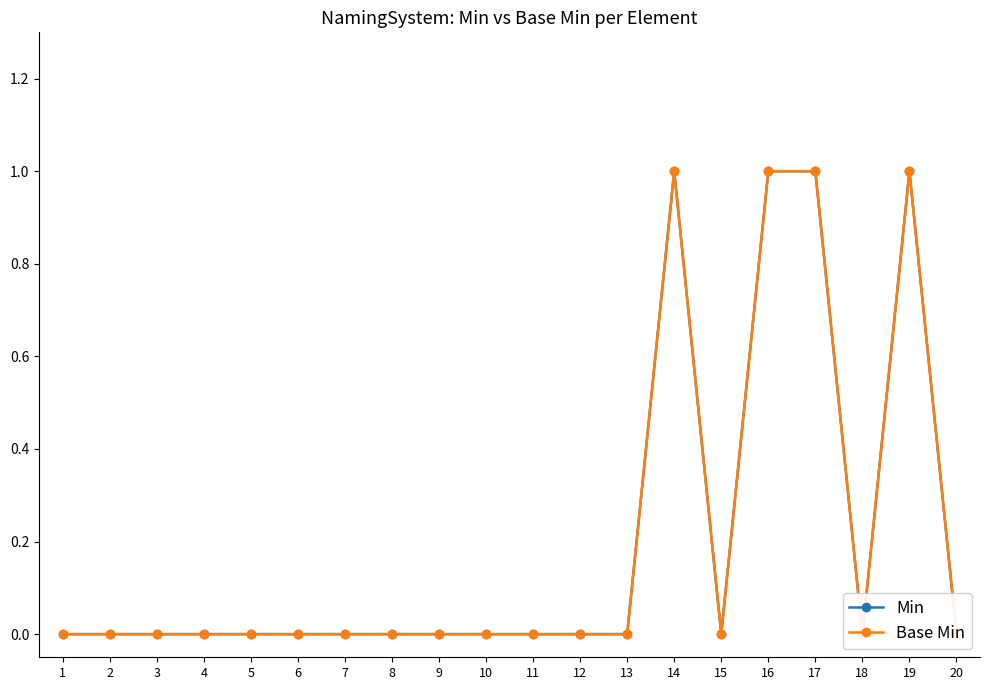

Reading right to left, what are all the values shown in this chart?

Min: 20=0	19=1	18=0	17=1	16=1	15=0	14=1	13=0	12=0	11=0	10=0	9=0	8=0	7=0	6=0	5=0	4=0	3=0	2=0	1=0
Base Min: 20=0	19=1	18=0	17=1	16=1	15=0	14=1	13=0	12=0	11=0	10=0	9=0	8=0	7=0	6=0	5=0	4=0	3=0	2=0	1=0